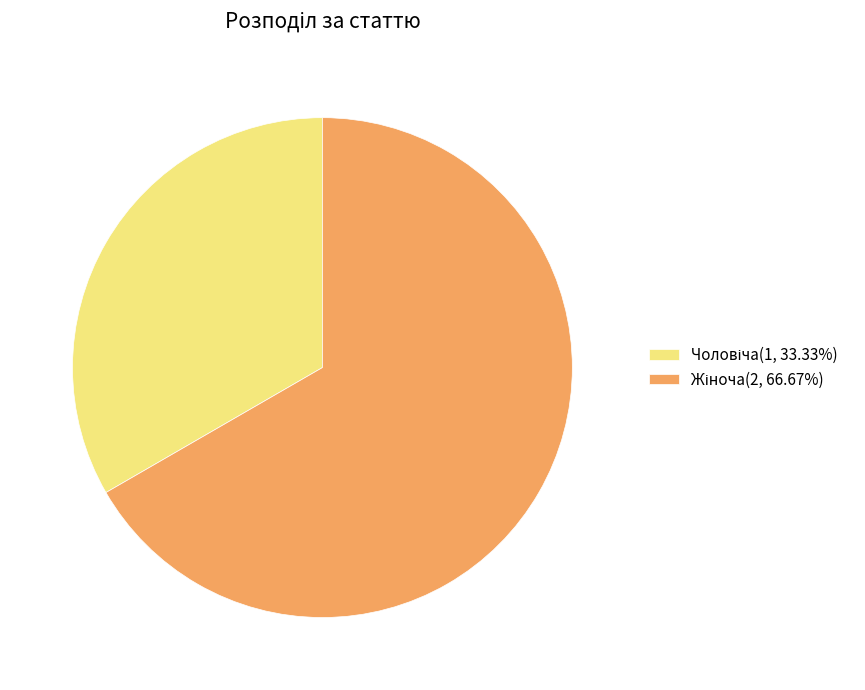

True or false: Чоловіча accounts for 33% of the total.

True